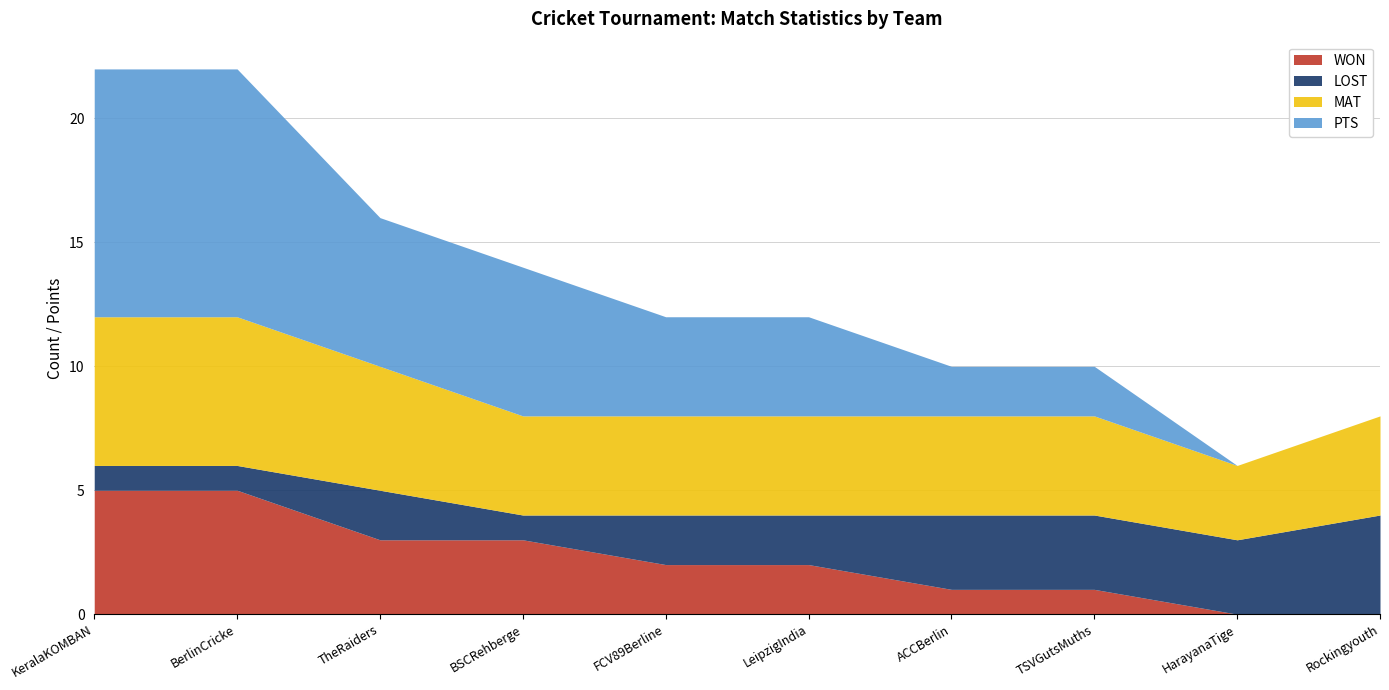

Reading left to right, what are all the values shown in this chart?

WON: 5	5	3	3	2	2	1	1	0	0
LOST: 1	1	2	1	2	2	3	3	3	4
MAT: 6	6	5	4	4	4	4	4	3	4
PTS: 10	10	6	6	4	4	2	2	0	0